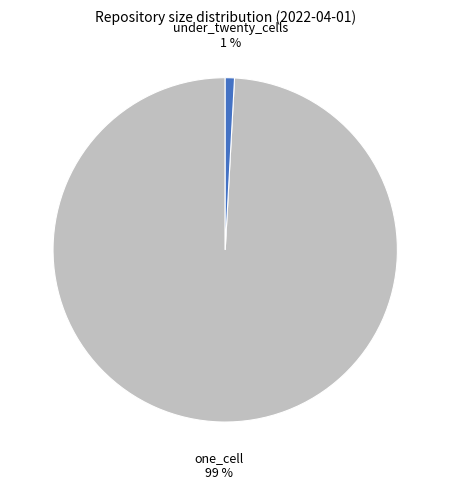

How many segments does this pie chart have?

2